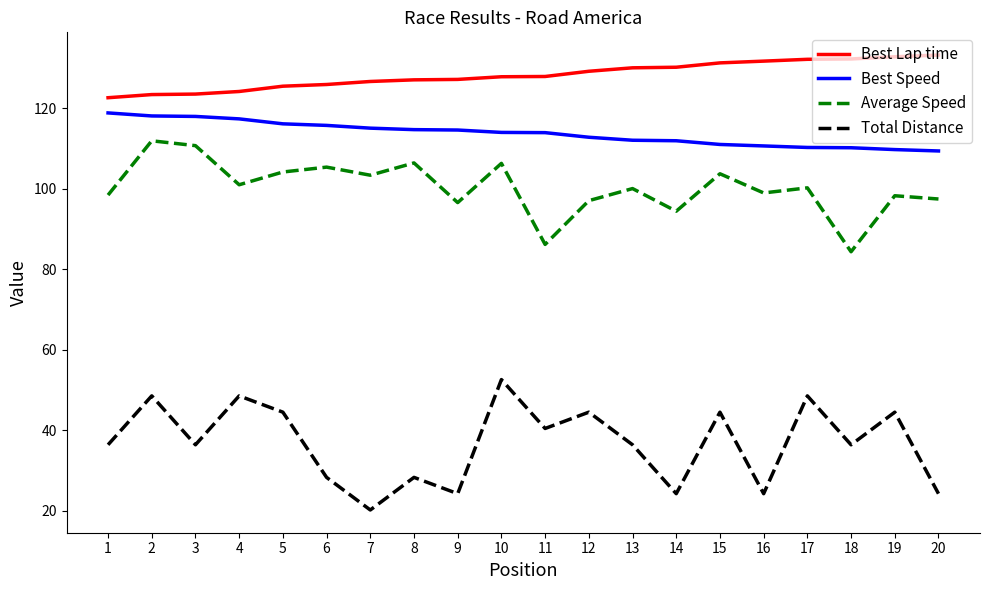

What are all the series names shown in the legend?

Best Lap time, Best Speed, Average Speed, Total Distance